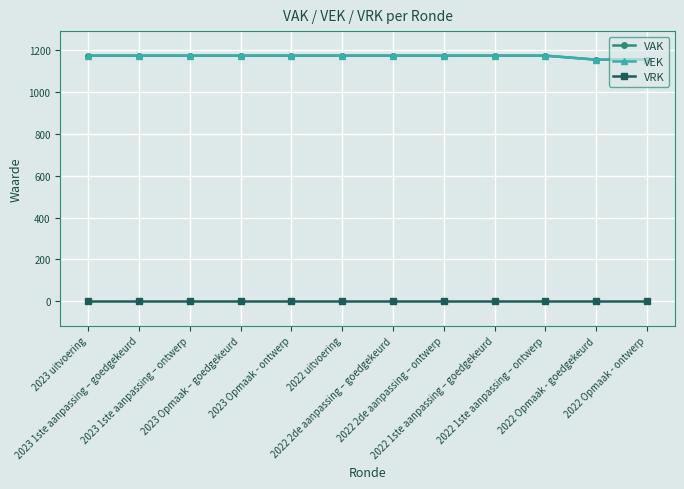

What is the difference between the second highest and minimum values in the VEK series?

19